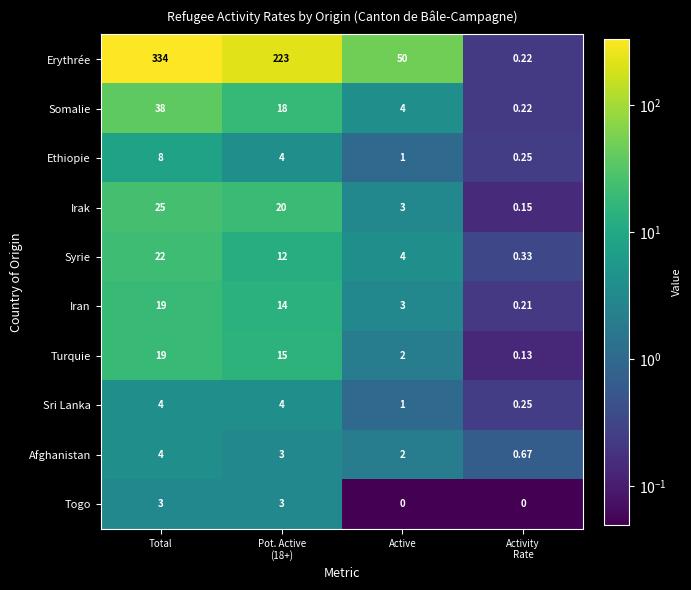

At which category is the sum across all series the highest?

Total